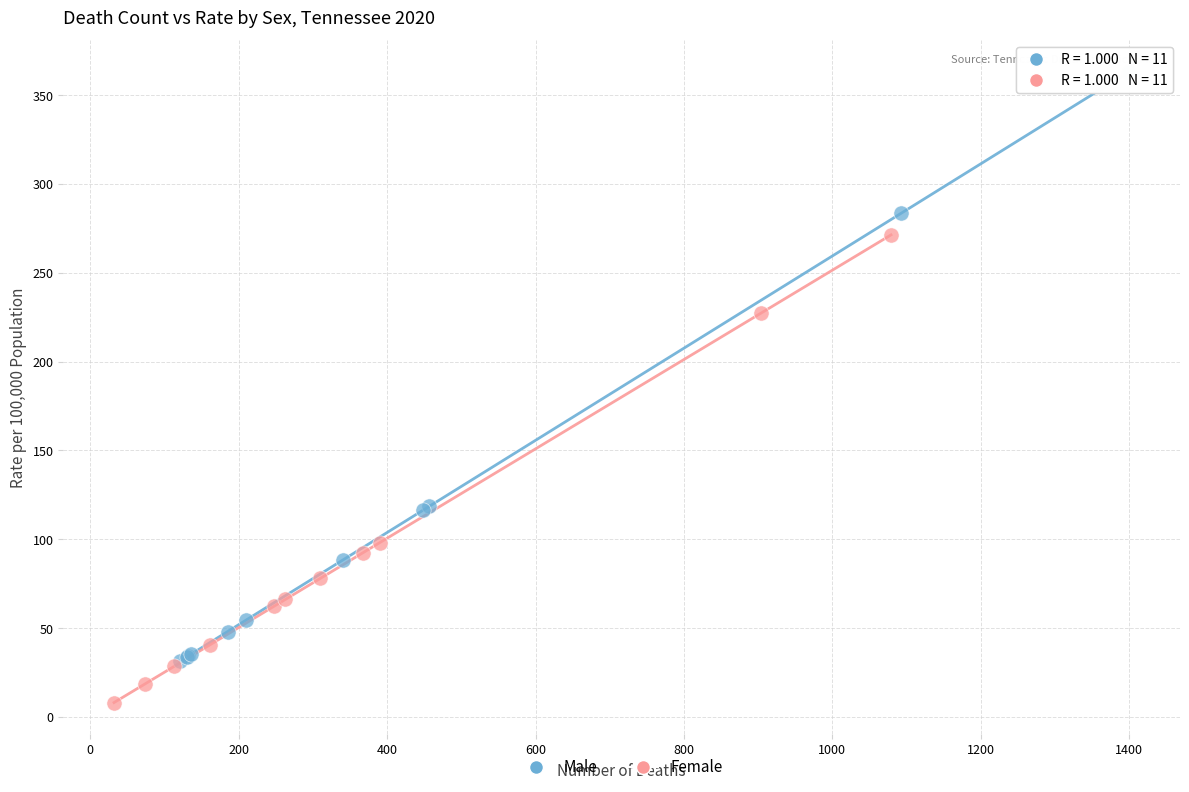

Which series has the widest spread of Y values?

Male